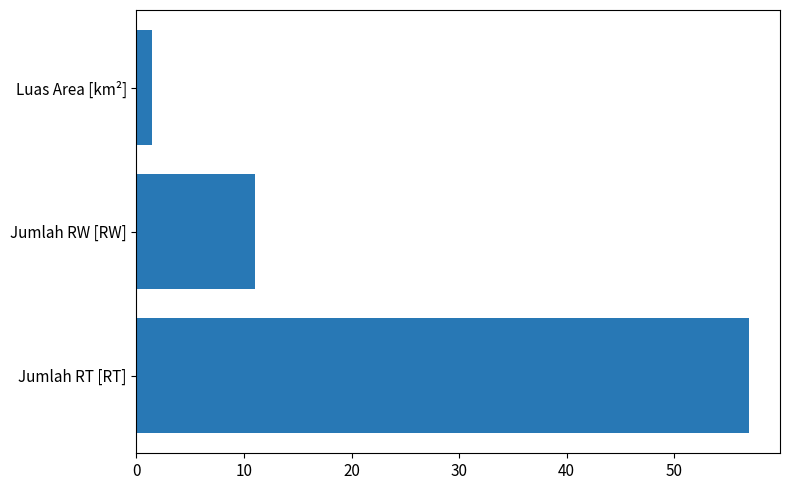

Where is the data nearest to the value 29?

Jumlah RW [RW]